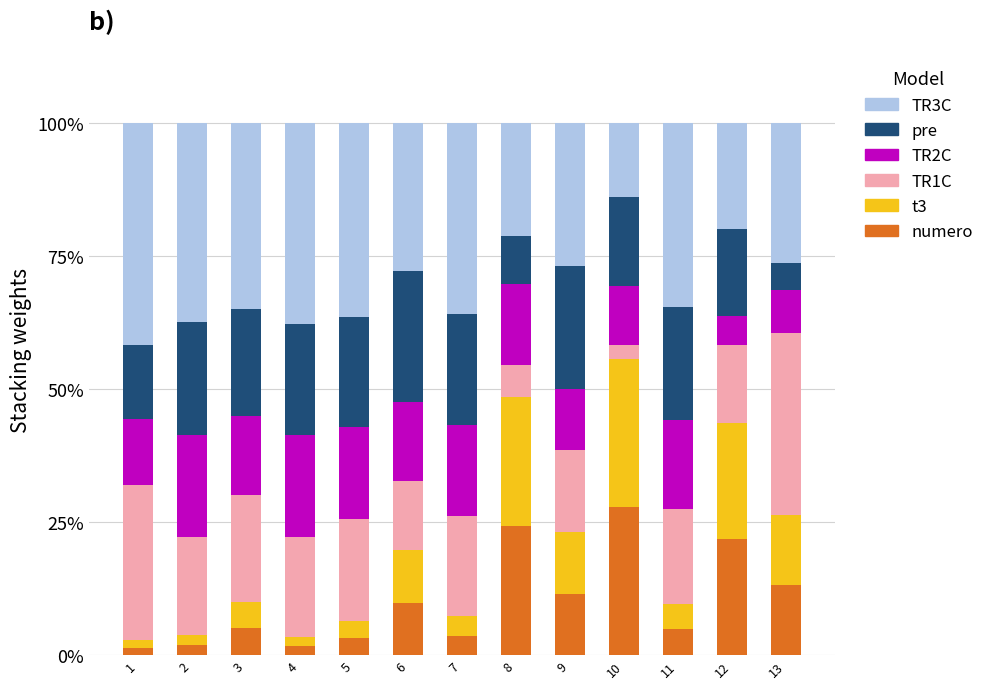

What is the total value across all series at 8?

100.0